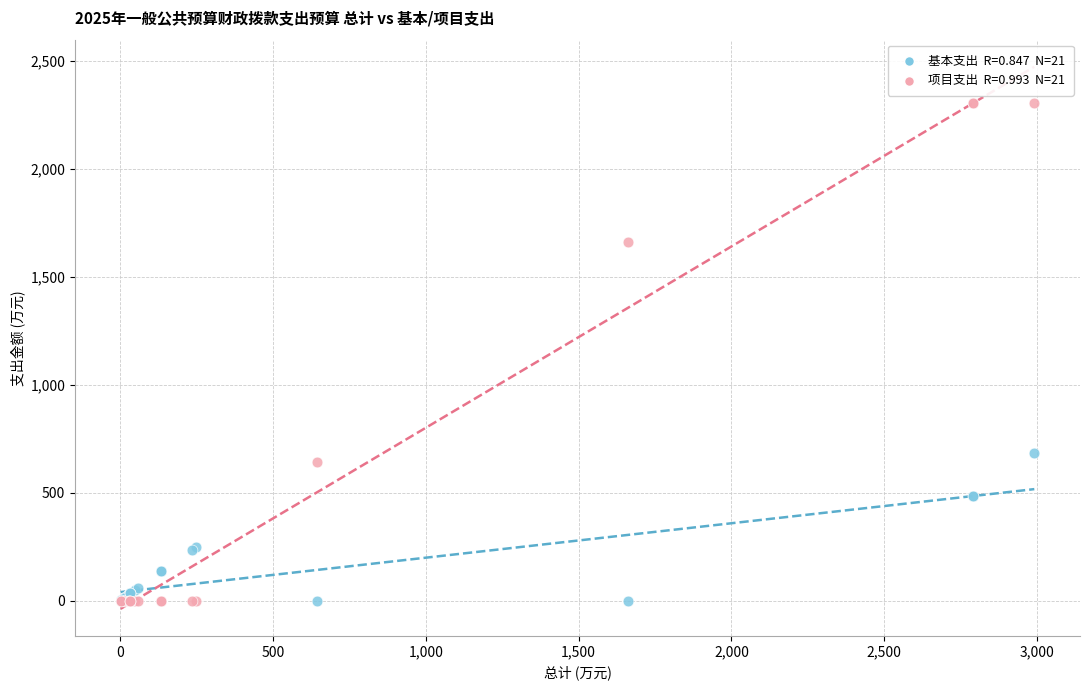

Across all series, what Y value is closest to 1153?

684.4